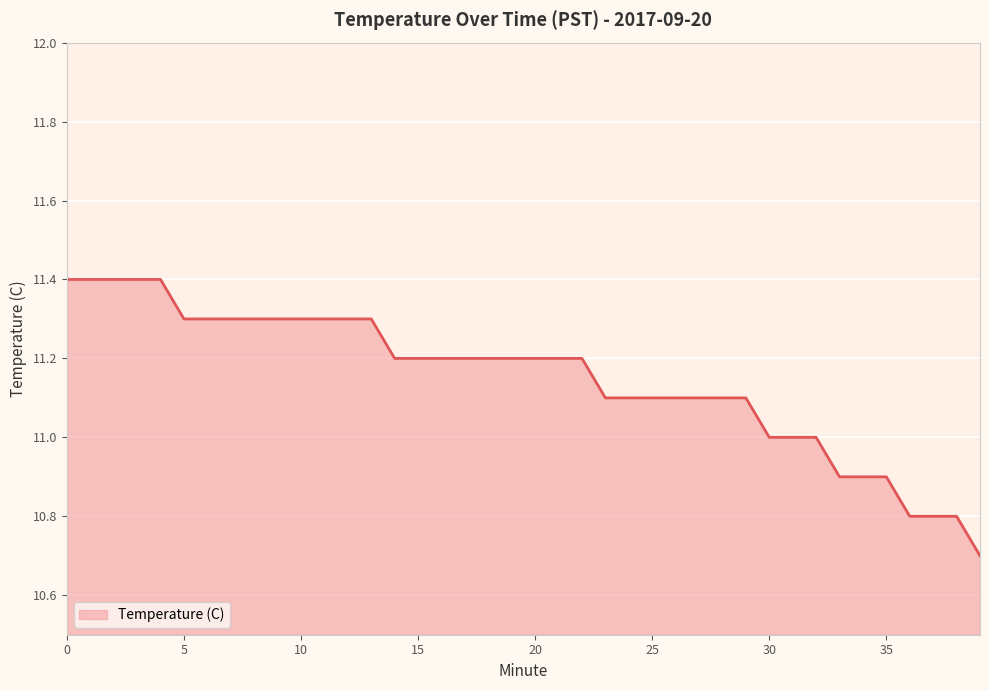

Count the values in the range 11 to 12.

33